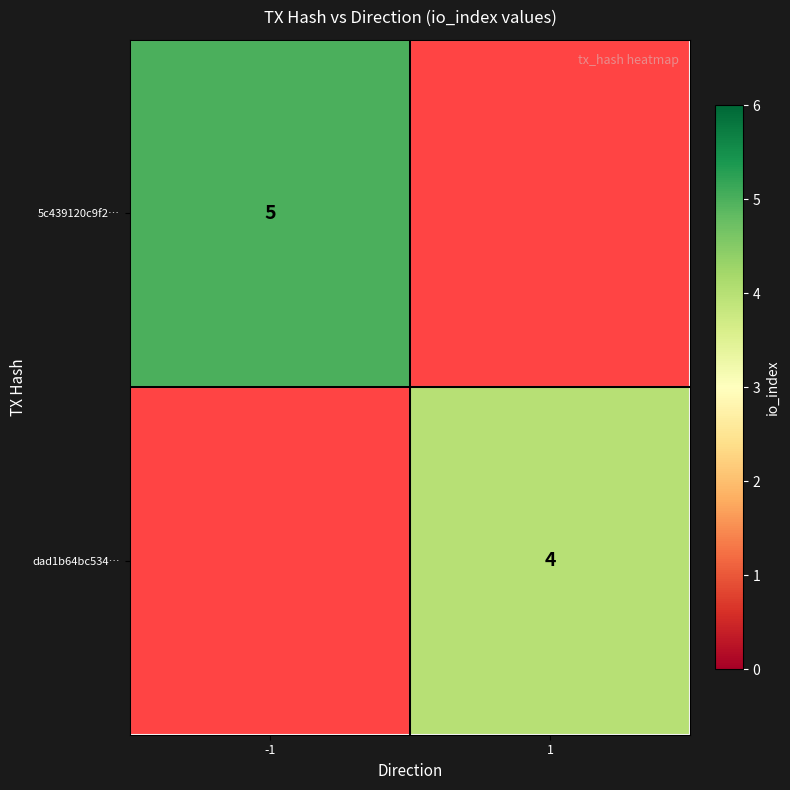

True or false: dad1b64bc534… has a value of 4 at 1.

True